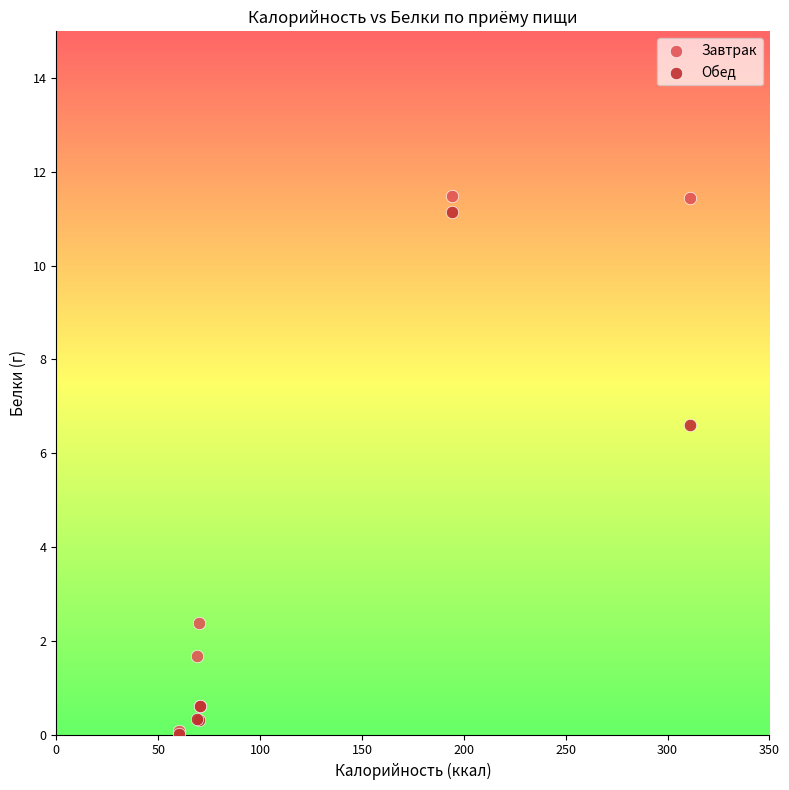

In the Завтрак series, what Y value is closest to 5?

2.4